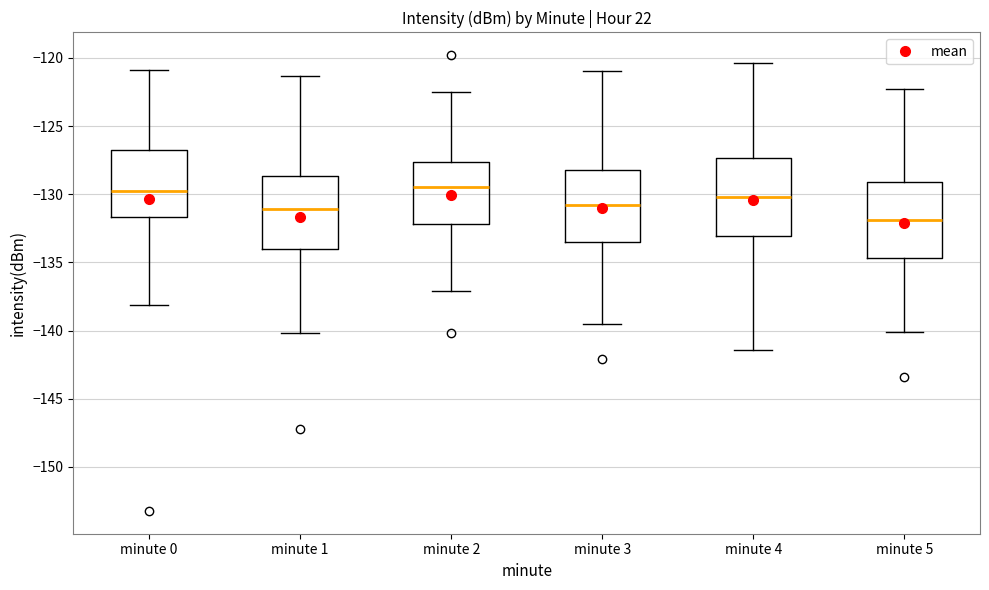

Where does the upper whisker of the box for minute 5 end on the y-axis? The values are not printed on the chart, so give them approximately, as read against the axis.

-122.5